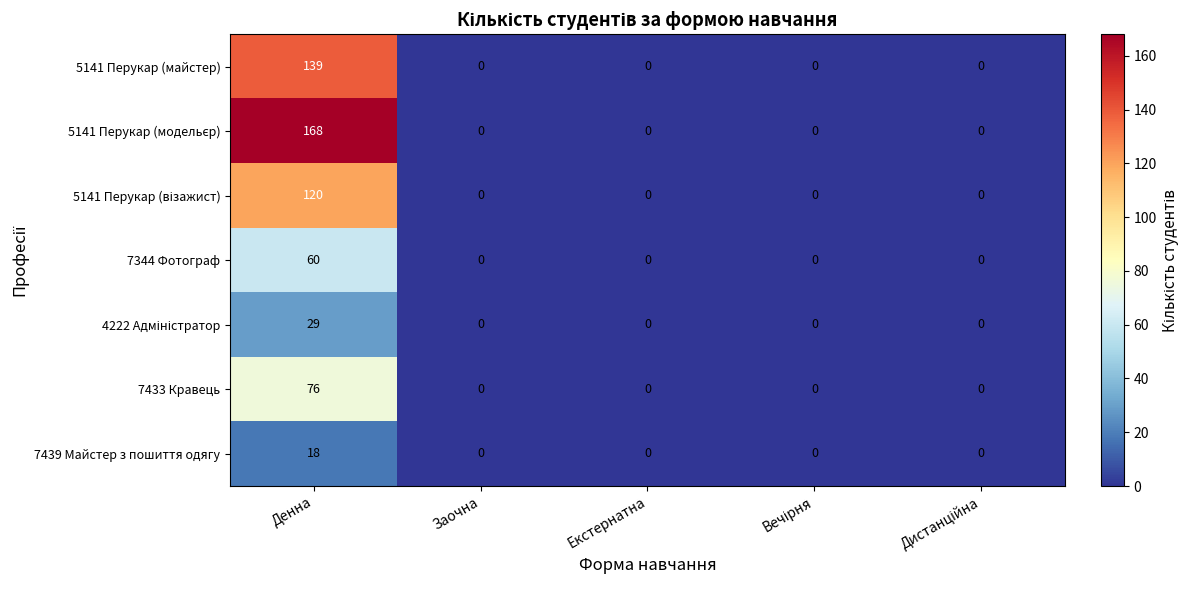

What value does the 5141 Перукар (майстер) series have at Денна?

139